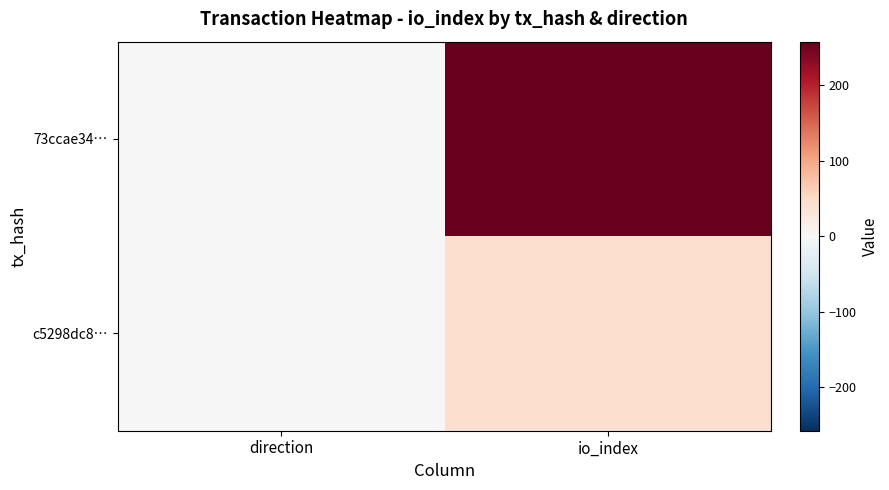

Which series has the widest spread of values?

73ccae34…